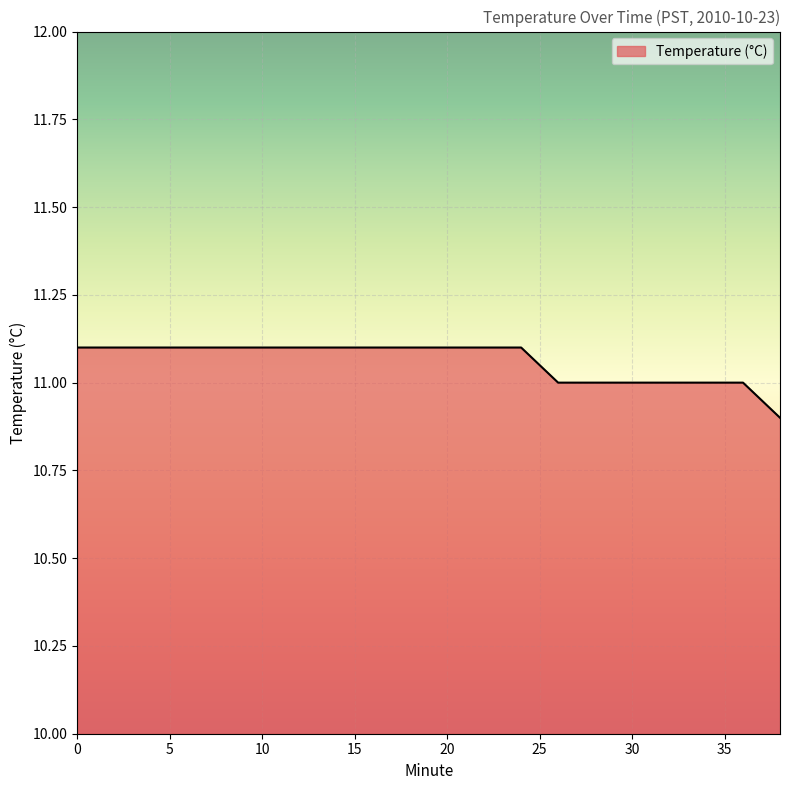

What is the smallest value displayed?

10.9